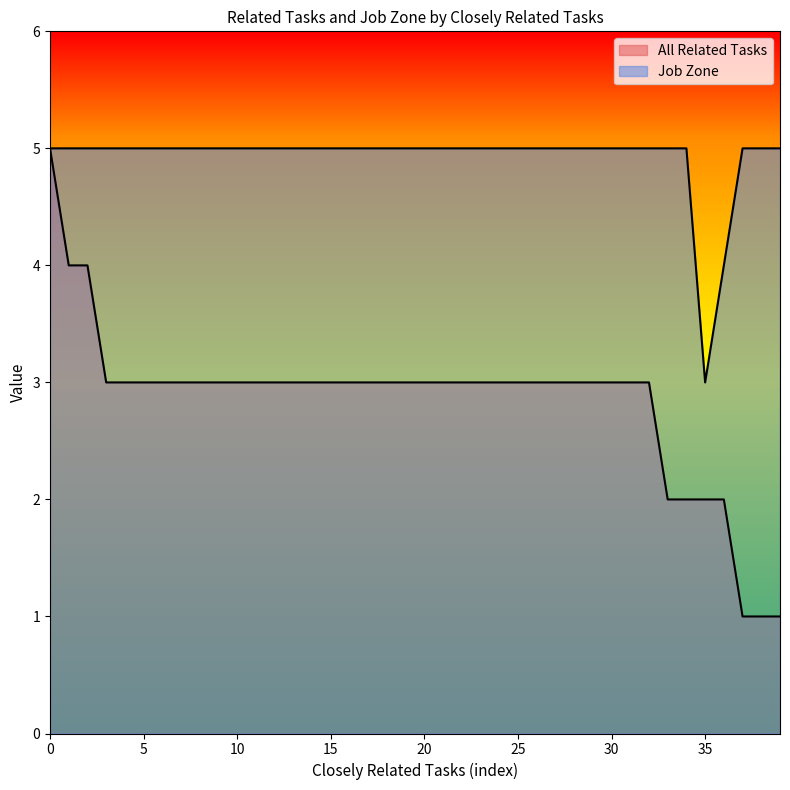

Is the value of All Related Tasks at 28 greater than the value of Job Zone at 10?

No